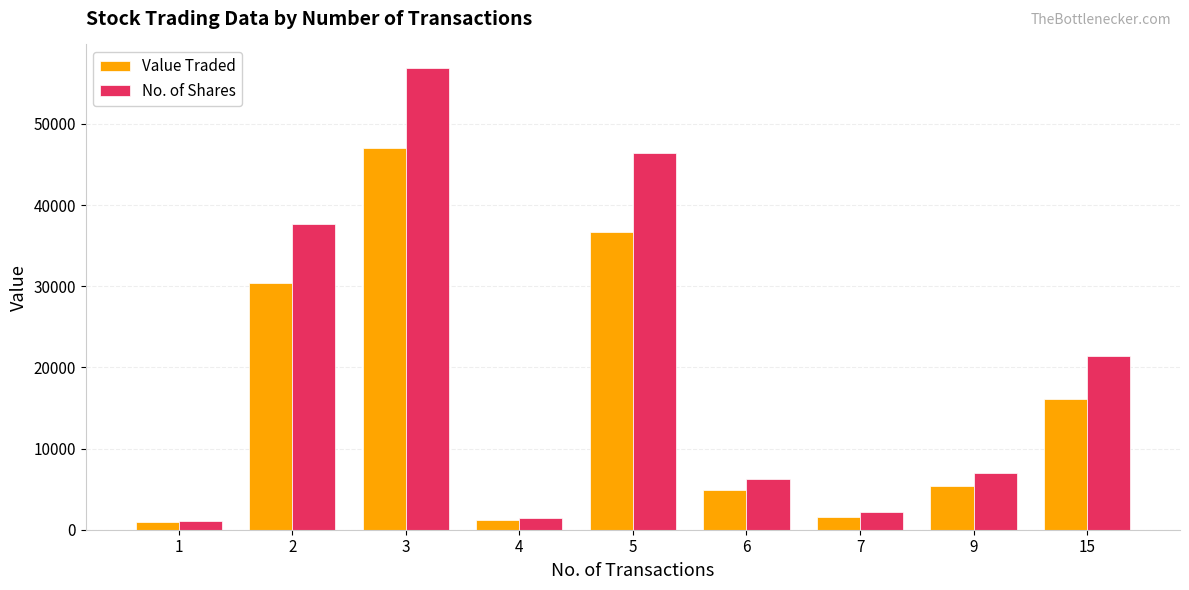

Between 5 and 9, which series saw the biggest shift?

No. of Shares